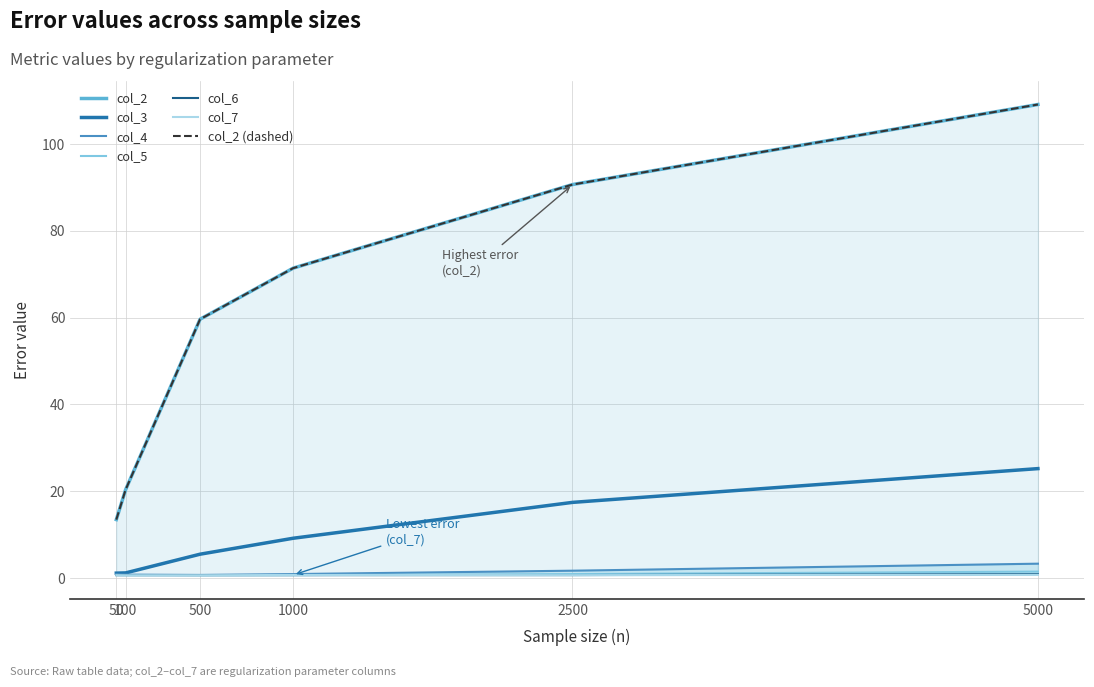

True or false: col_4 has more than 1 points higher than both neighbors.

False